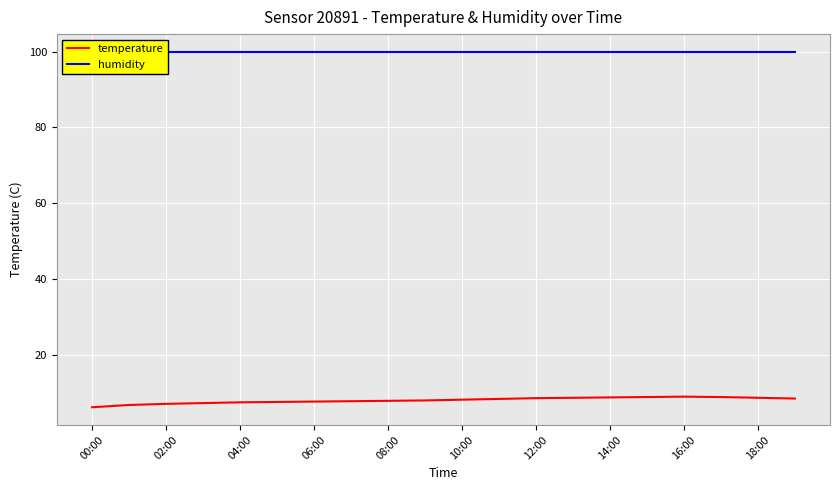

The temperature series shows 7.0 at 02:00. True or false?

True